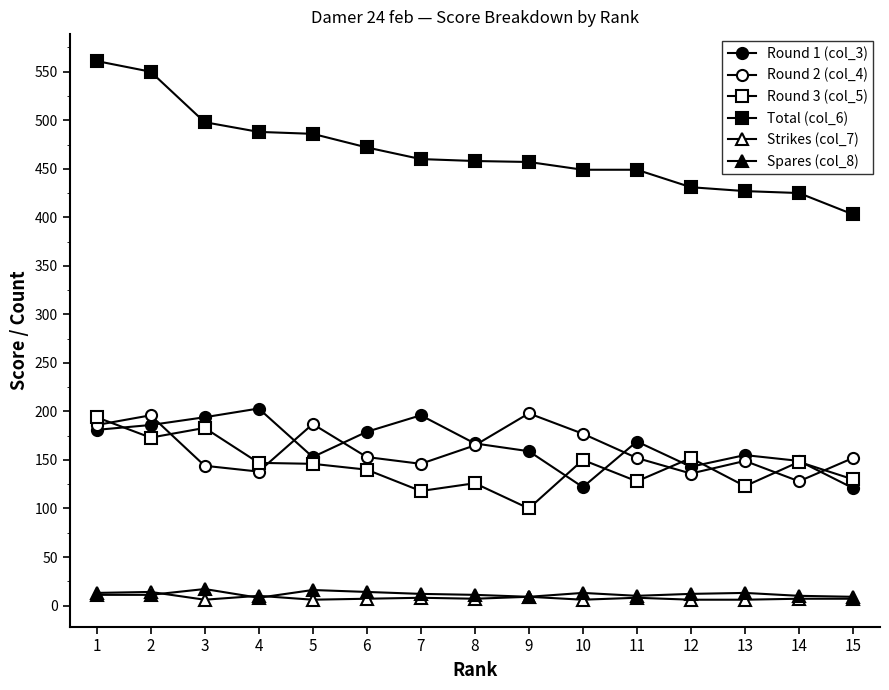

The value of Total (col_6) at 11 is 449. True or false?

True